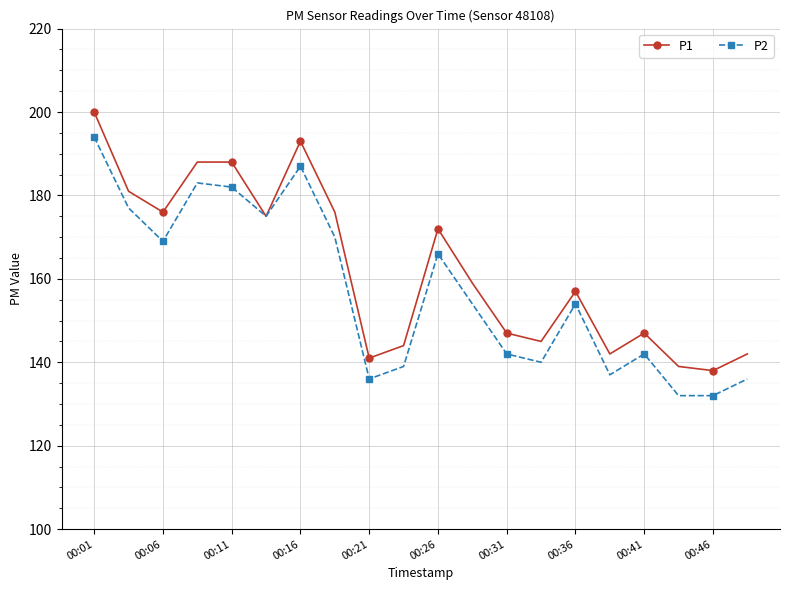

What is the maximum value shown in the chart?

200